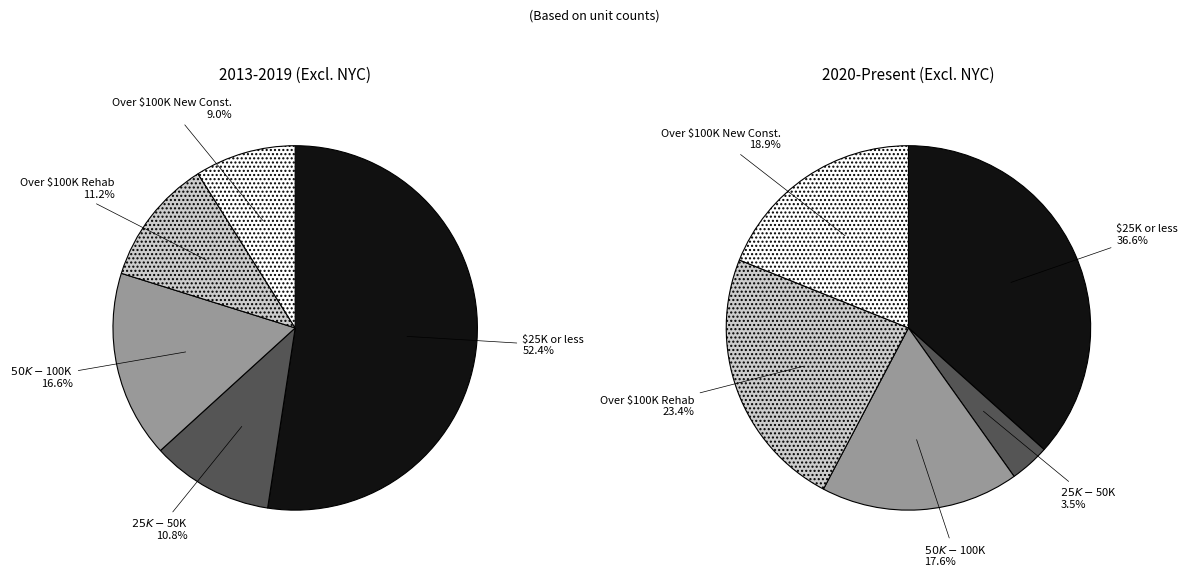

Which slice represents more than half of the pie?

$25,000 or less